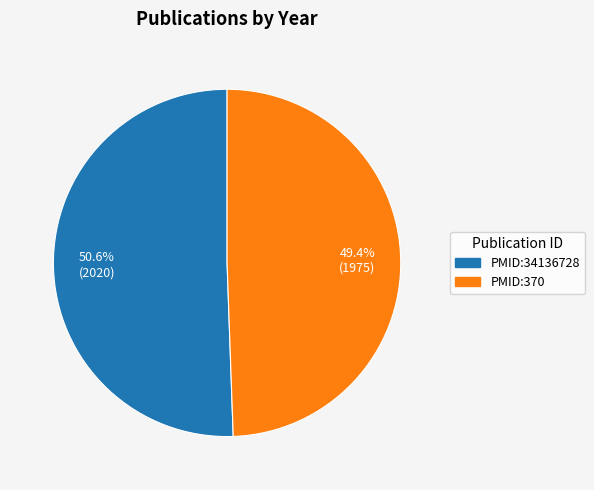

Rank the categories by value from highest to lowest.

PMID:34136728, PMID:370